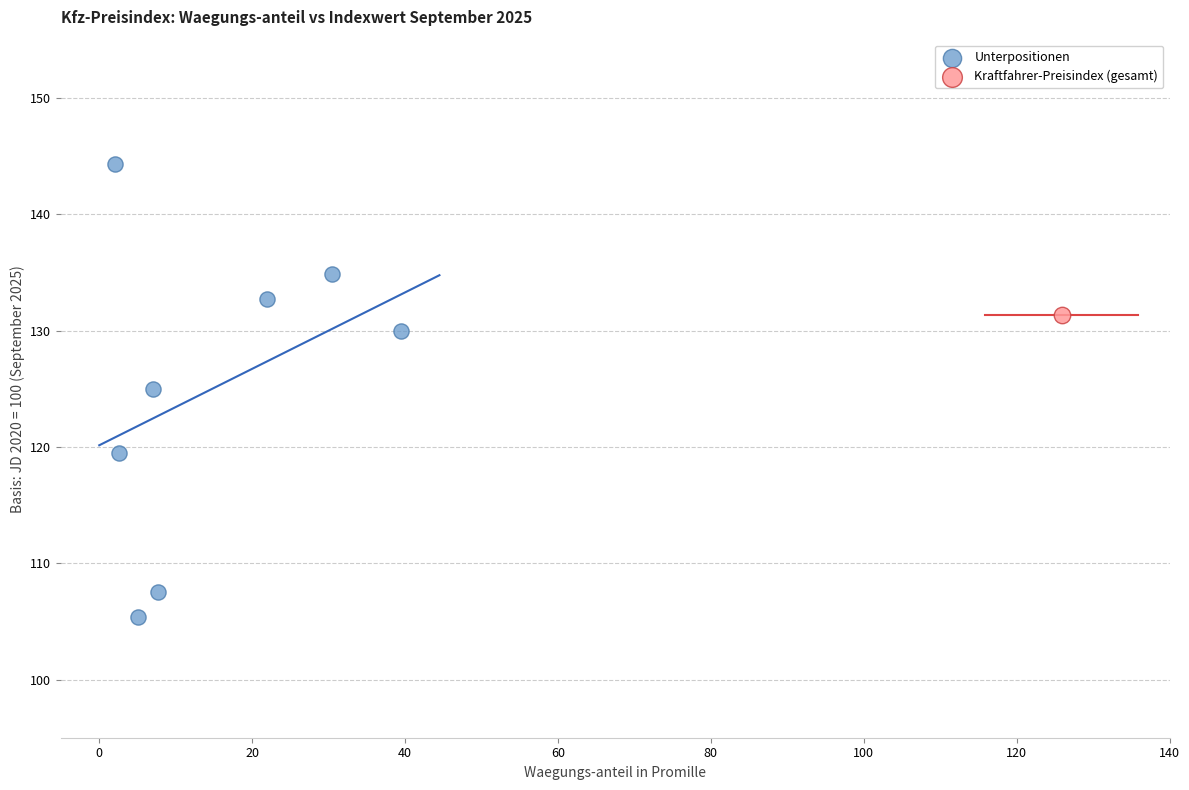

What are all the series names shown in the legend?

Unterpositionen, Kraftfahrer-Preisindex (gesamt)